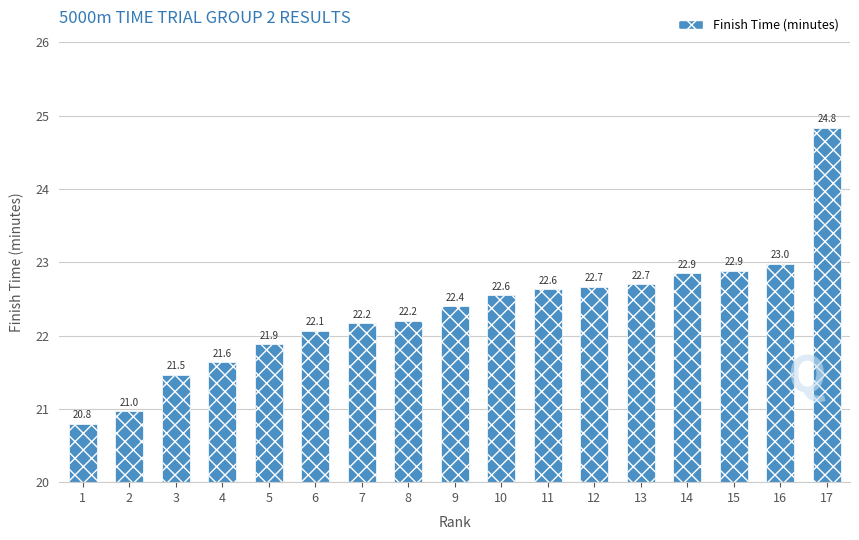

What is the smallest value displayed?

20.8